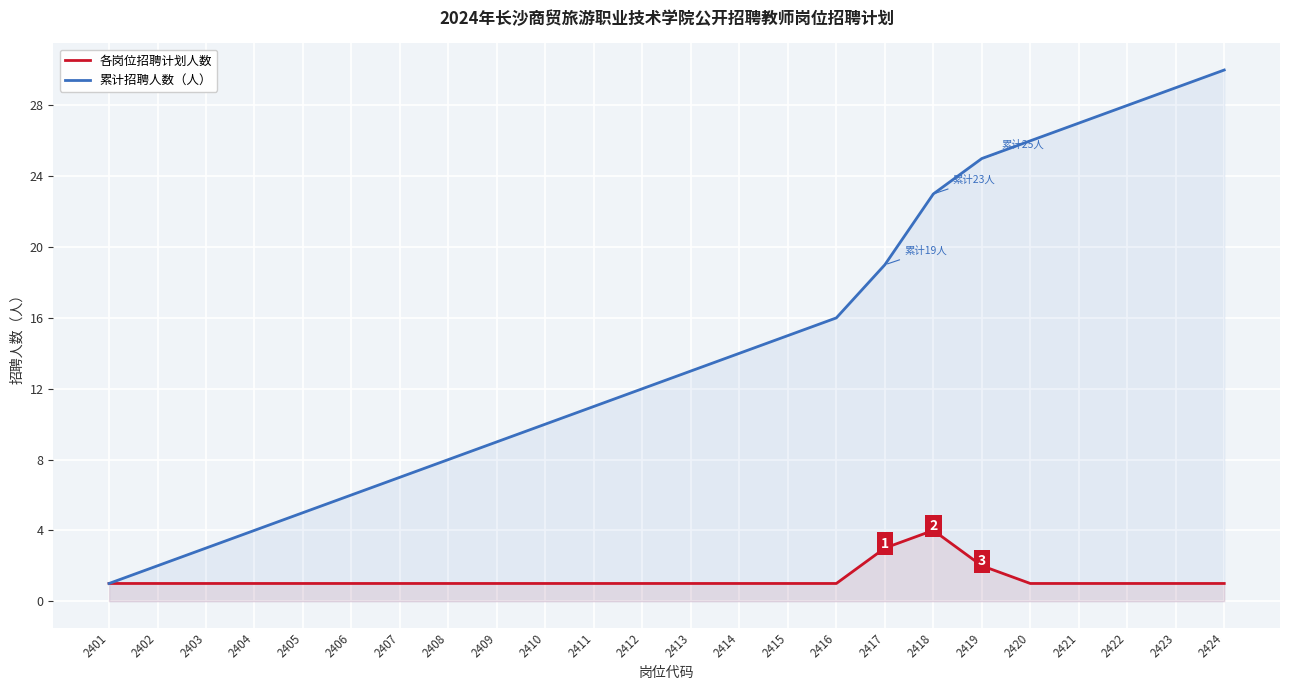

Is the value of 各岗位招聘计划人数 at 2423 greater than the value of 累计招聘人数（人） at 2422?

No